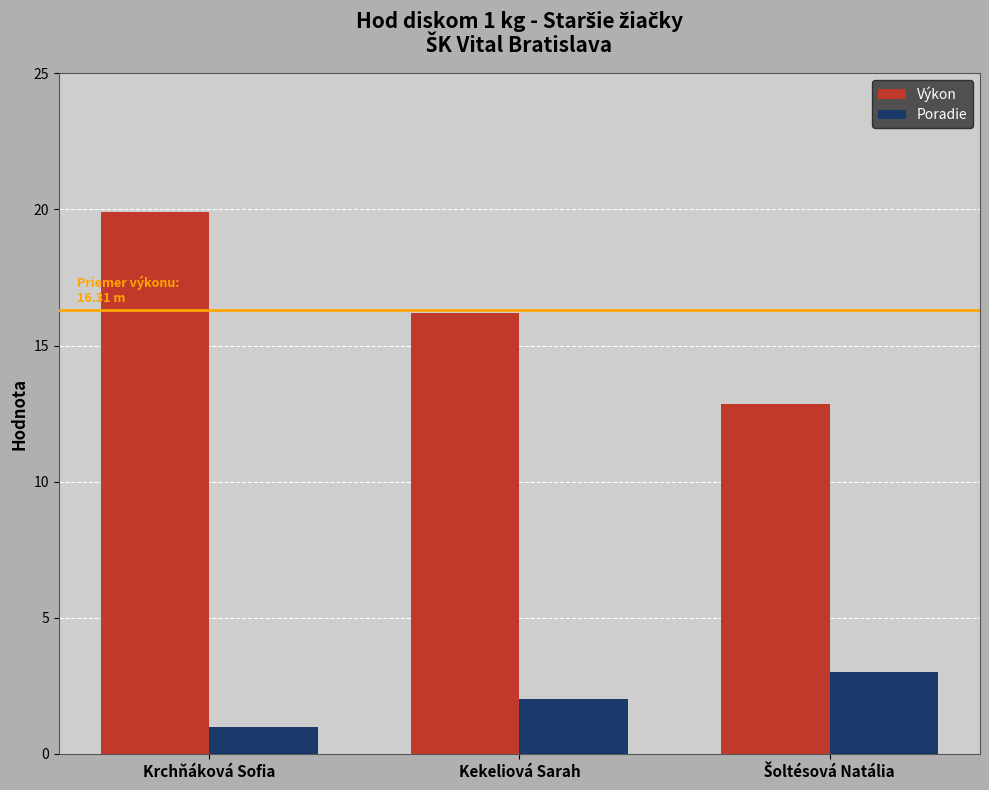

Are the bars grouped side by side (vs. stacked)?

Yes